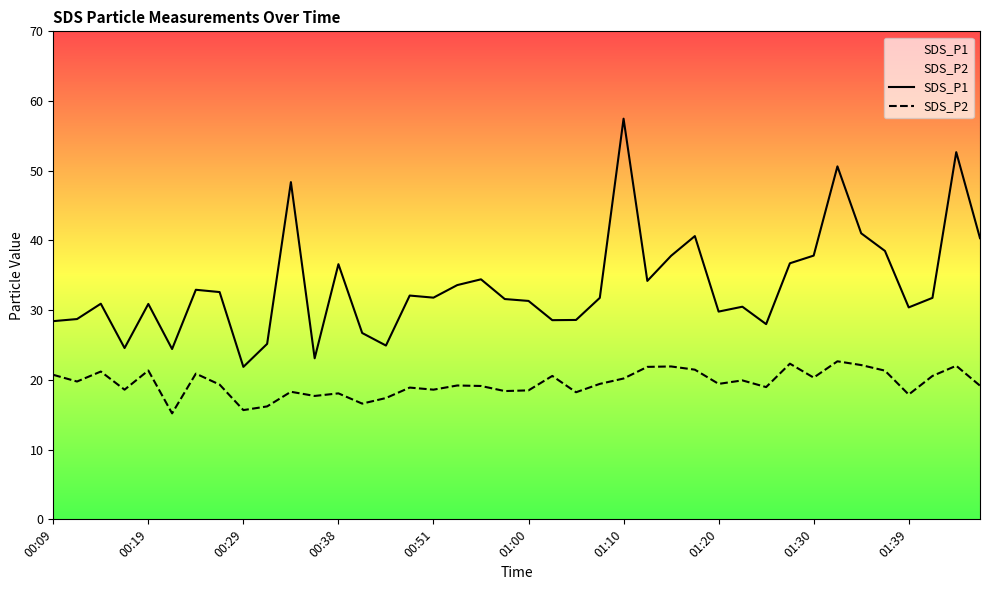

Which series has the largest range (max minus min)?

SDS_P1